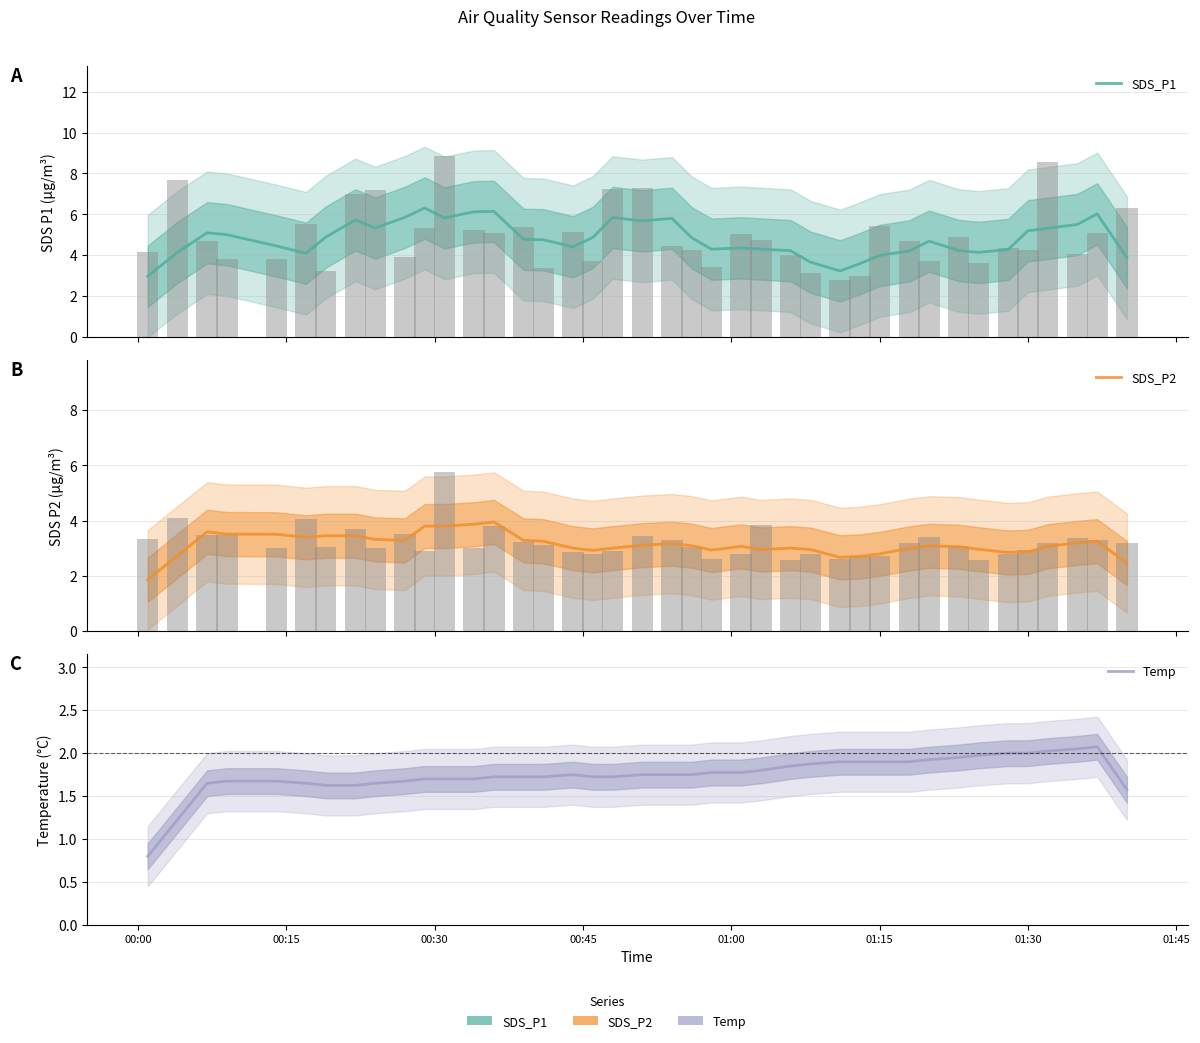

The value of Temp at 13 is 0.5. True or false?

False